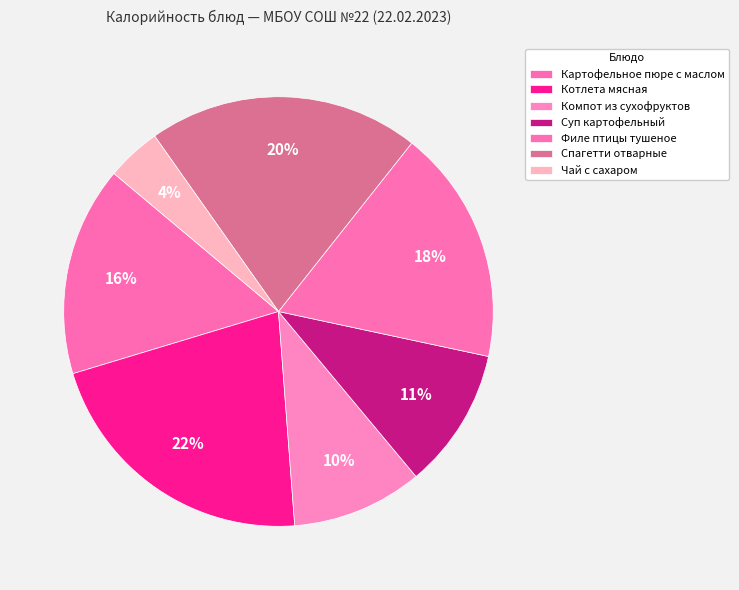

Between Суп картофельный and Компот из сухофруктов, which is larger?

Суп картофельный